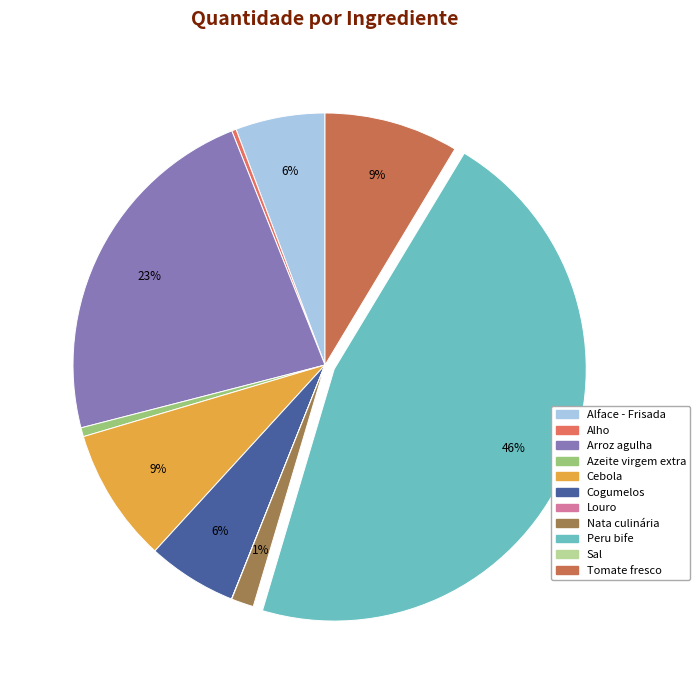

To the nearest percent, what is the difference between the Alho and Cebola slice percentages?

8%